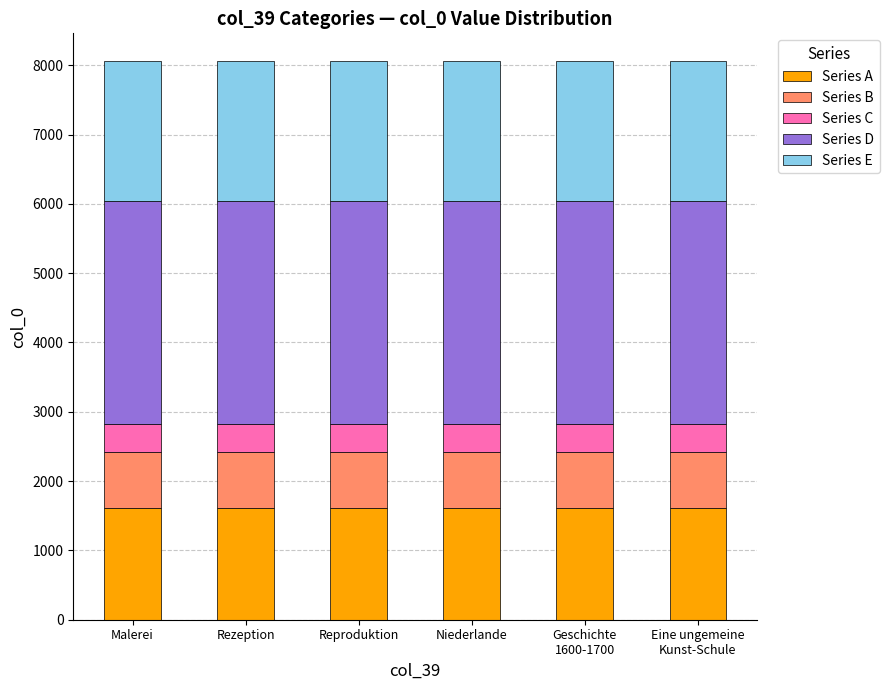

What is the maximum value for Series A?

1612